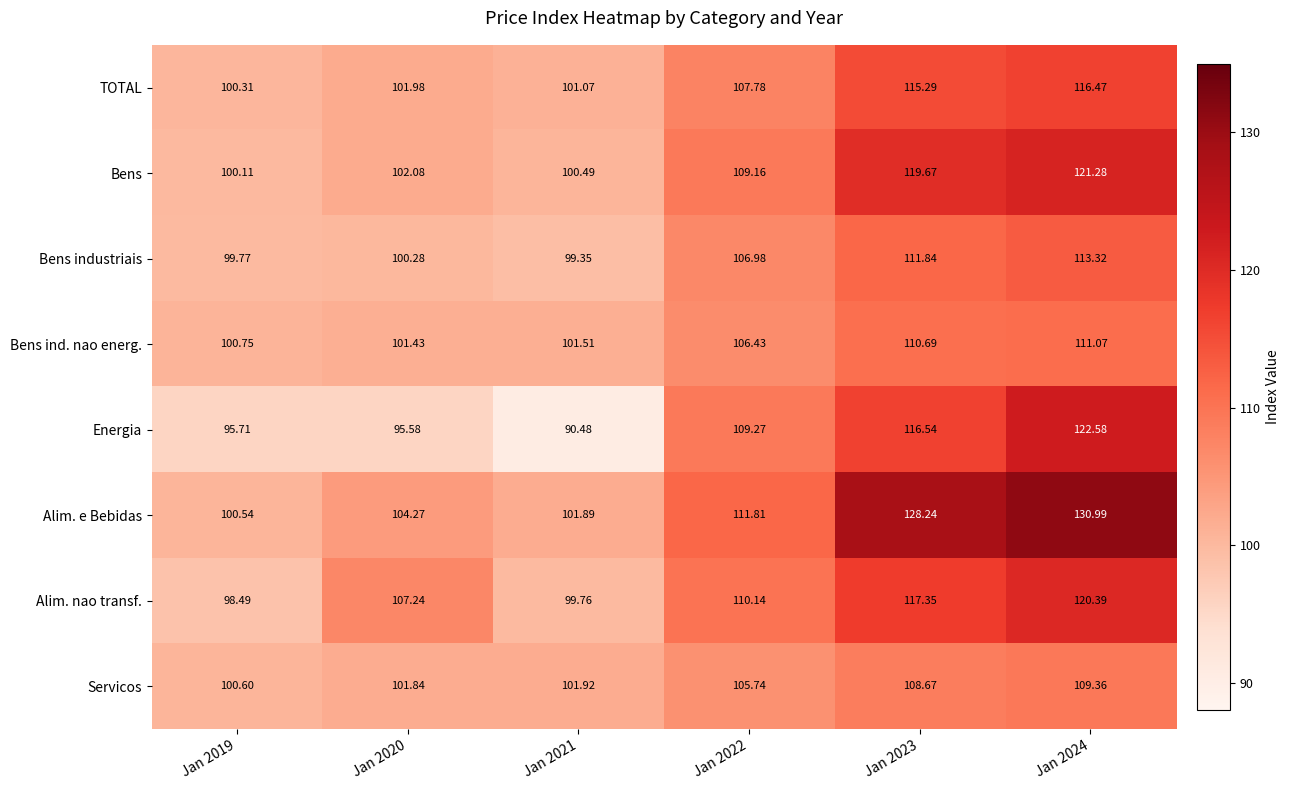

Which series changed the most between Jan 2022 and Jan 2023?

Alim. e Bebidas